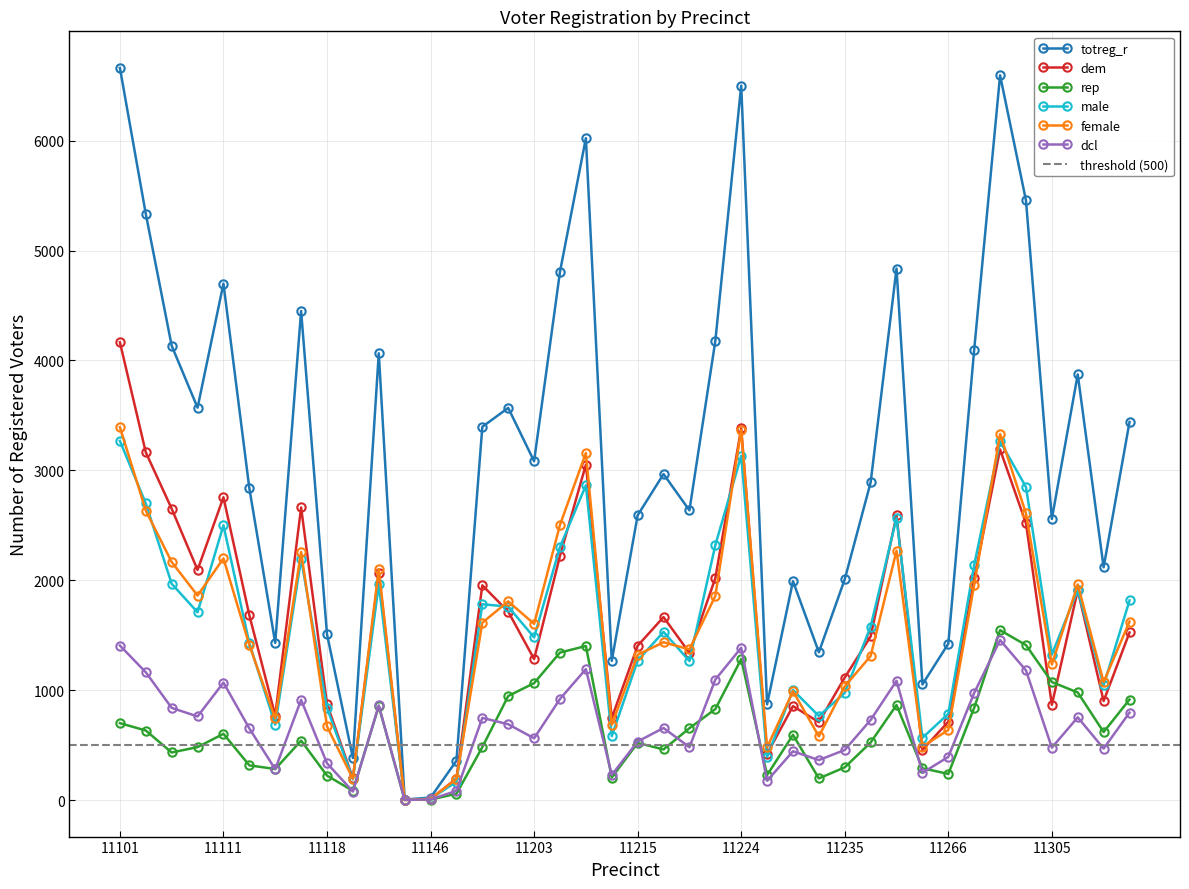

True or false: totreg_r and dcl intersect in this chart.

False